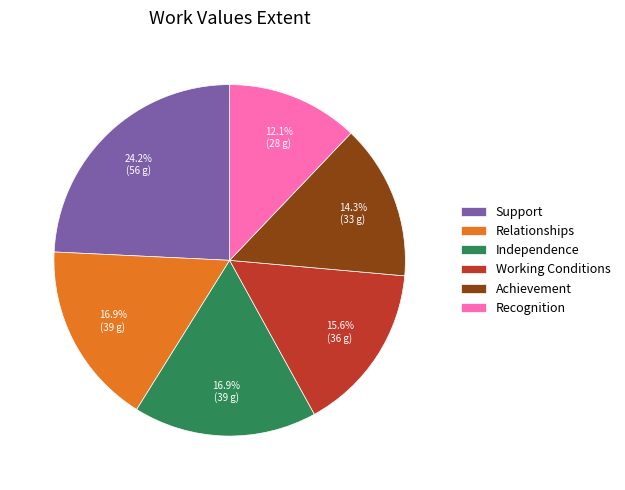

Does any single category account for the majority?

No